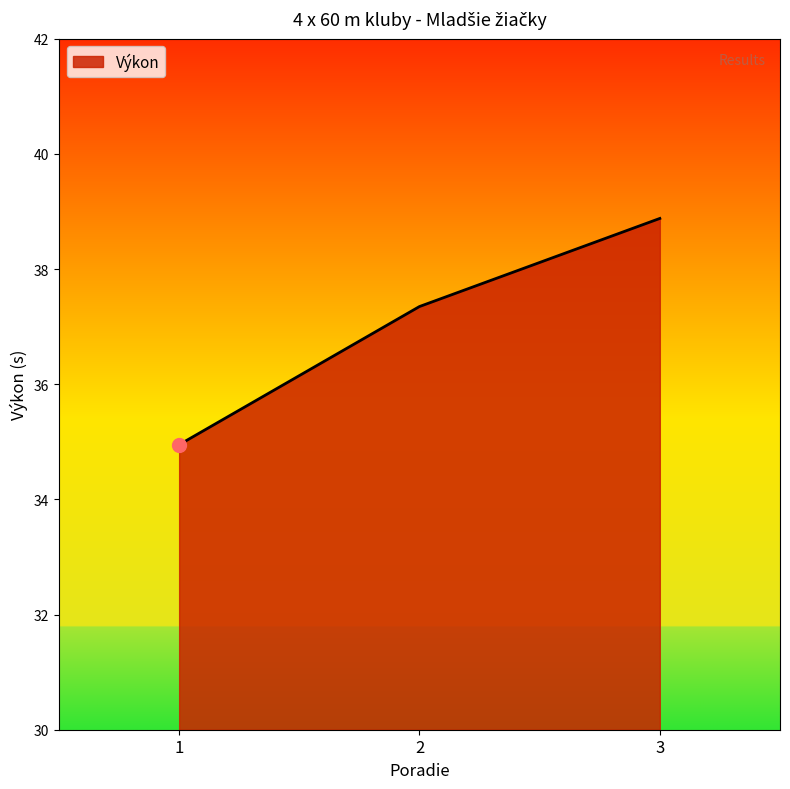

Count the number of data series in this chart.

1